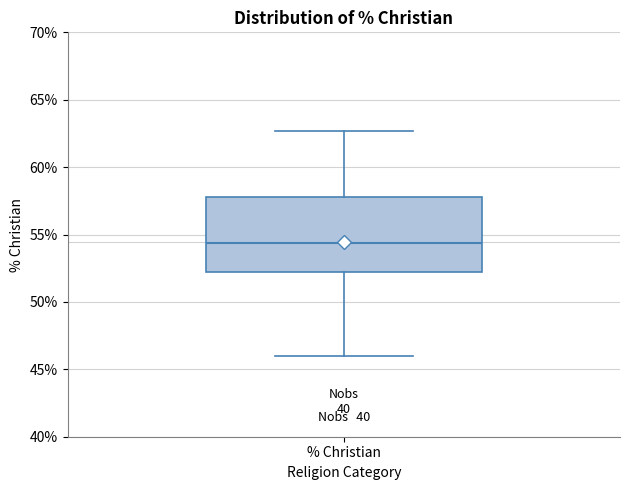

Where is the upper edge of the box for % Christian on the y-axis? The values are not printed on the chart, so give them approximately, as read against the axis.

58.0